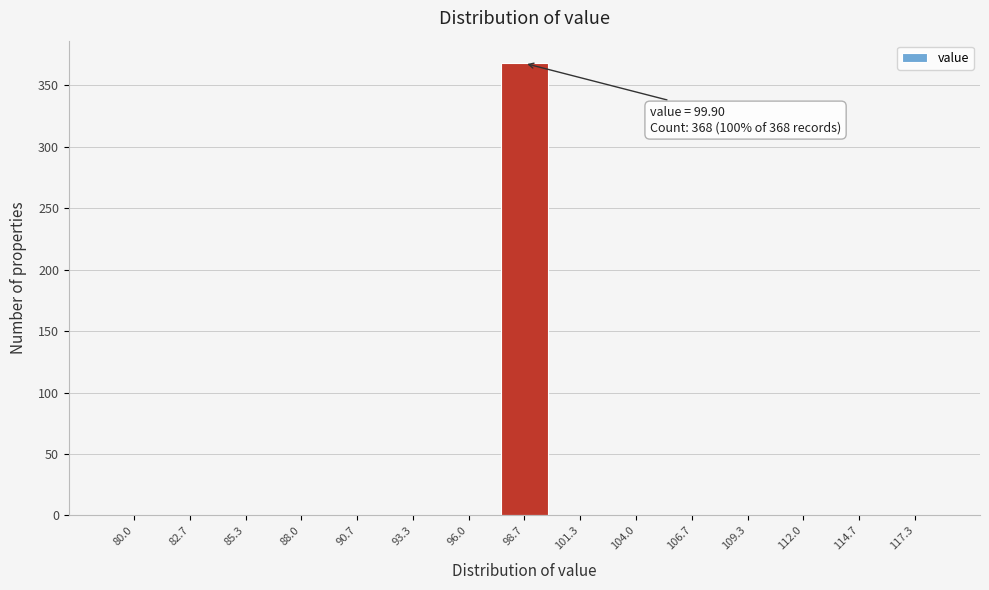

Reading right to left, what are all the values shown in this chart?

117.3=0	114.7=0	112.0=0	109.3=0	106.7=0	104.0=0	101.3=0	98.7=368	96.0=0	93.3=0	90.7=0	88.0=0	85.3=0	82.7=0	80.0=0